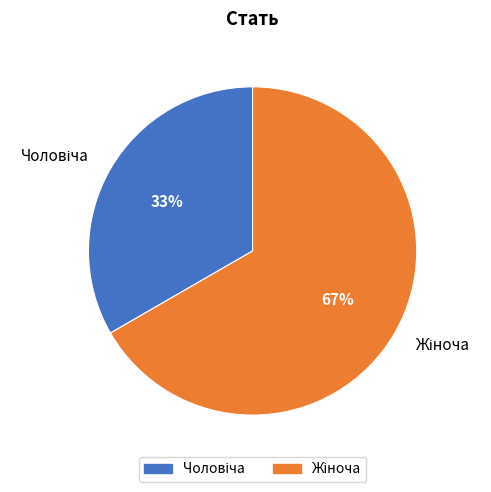

Is there a majority slice in this chart?

Yes